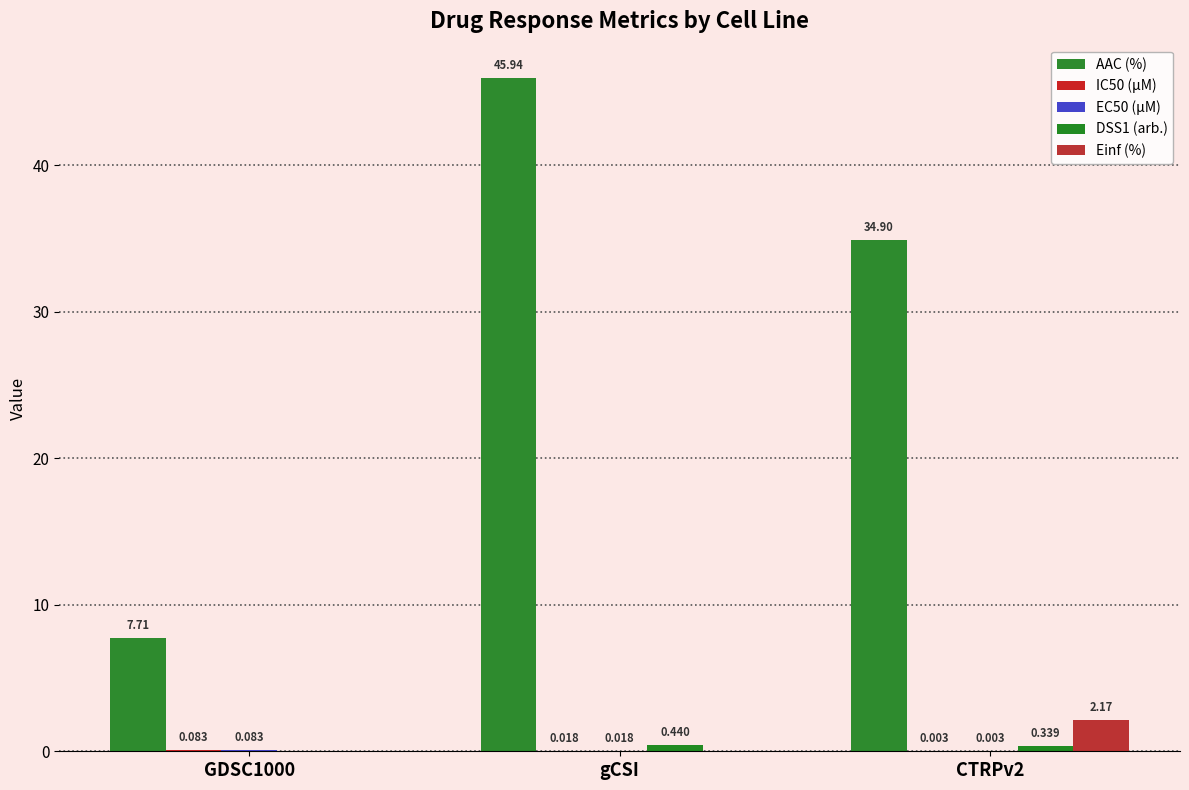

How many values in the AAC (%) series exceed 34?

2